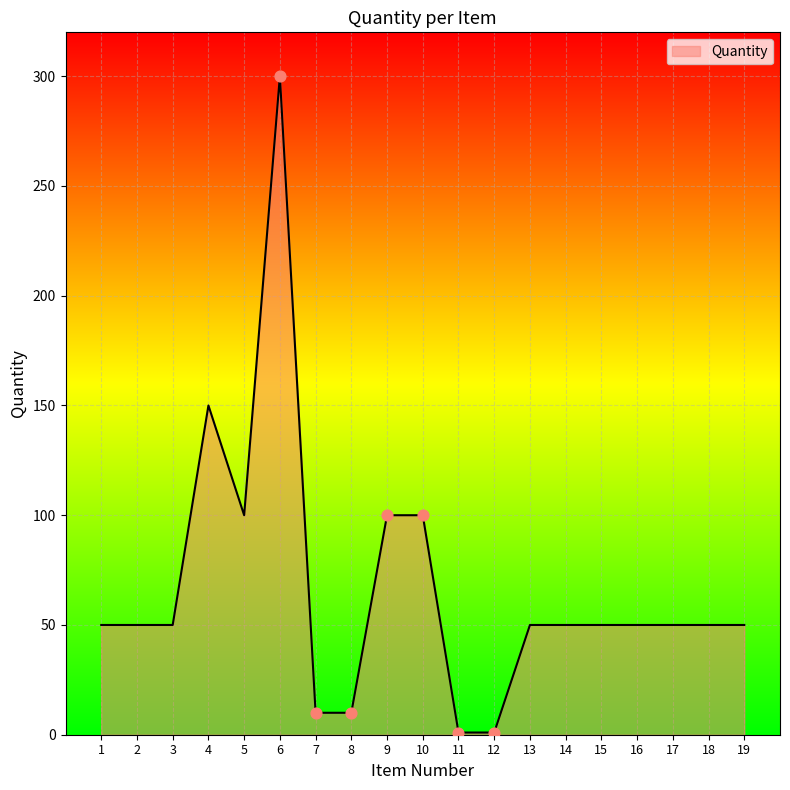

What is the ratio of the value at 16 to the value at 6?

0.2